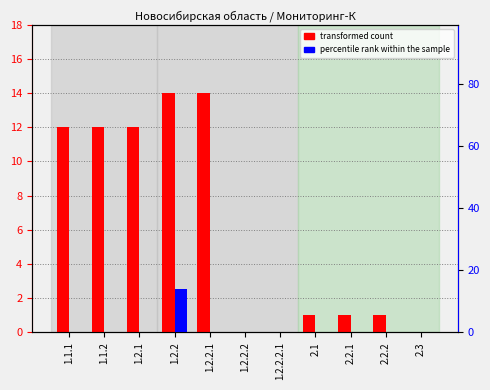

Rank the series by their average value, from highest to lowest.

transformed count, percentile rank within the sample